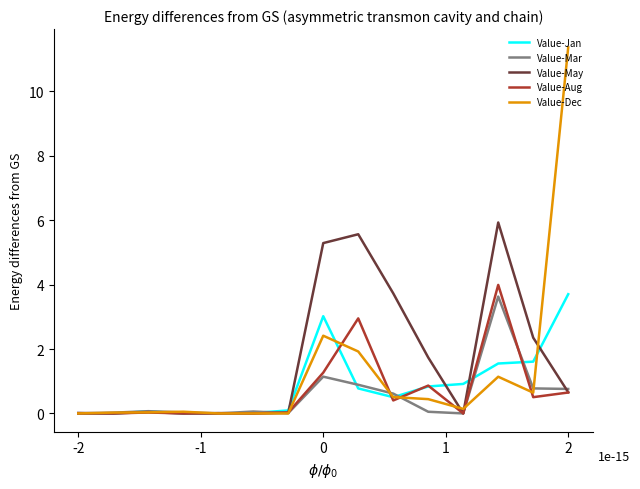

Which series has the largest range (max minus min)?

Value-Dec